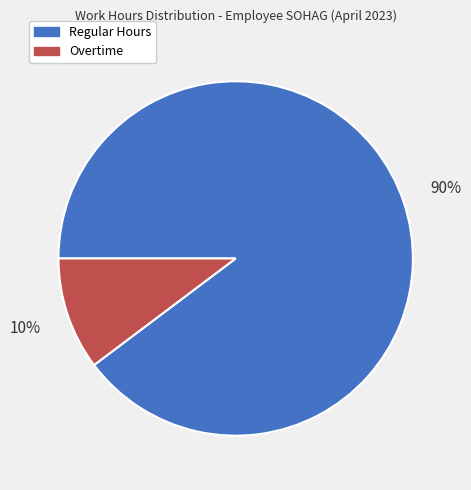

How many slices are in this pie chart?

2